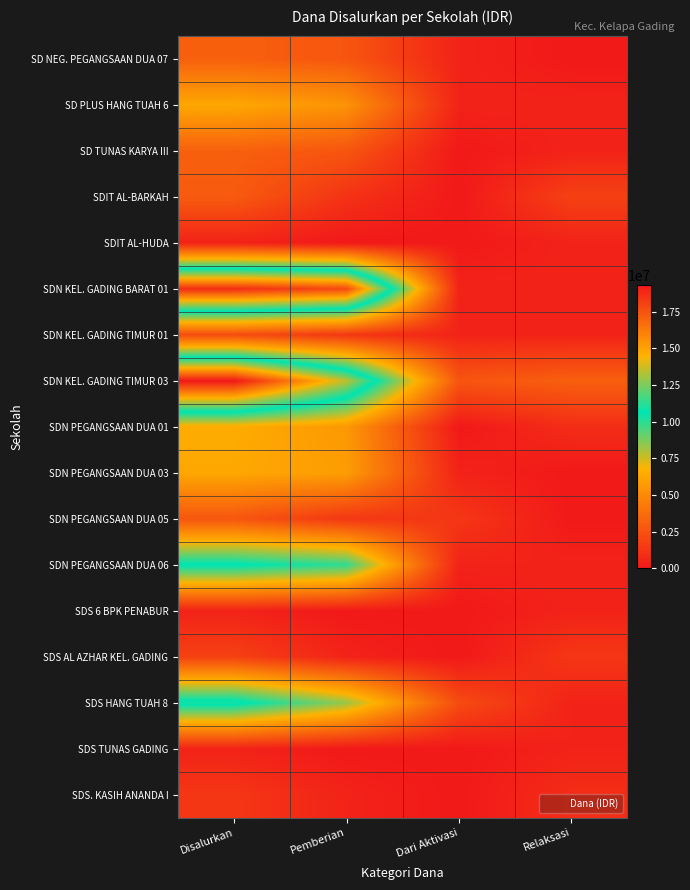

Between Relaksasi and Disalurkan, which is larger?

Disalurkan